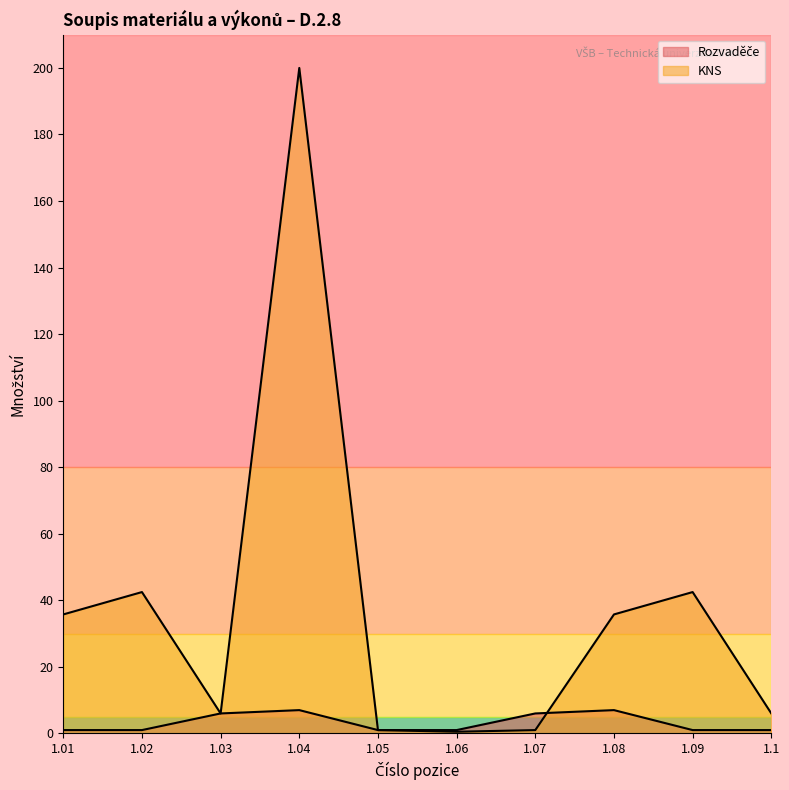

Which series has the largest total across all categories?

KNS